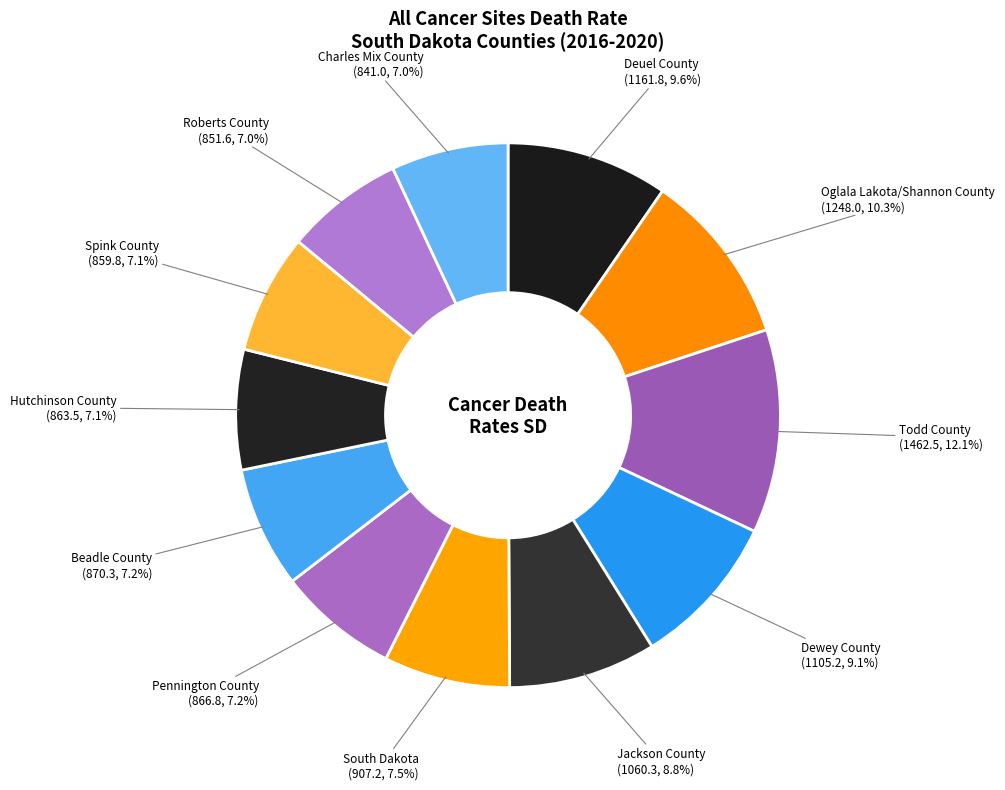

How many slices are in this pie chart?

12